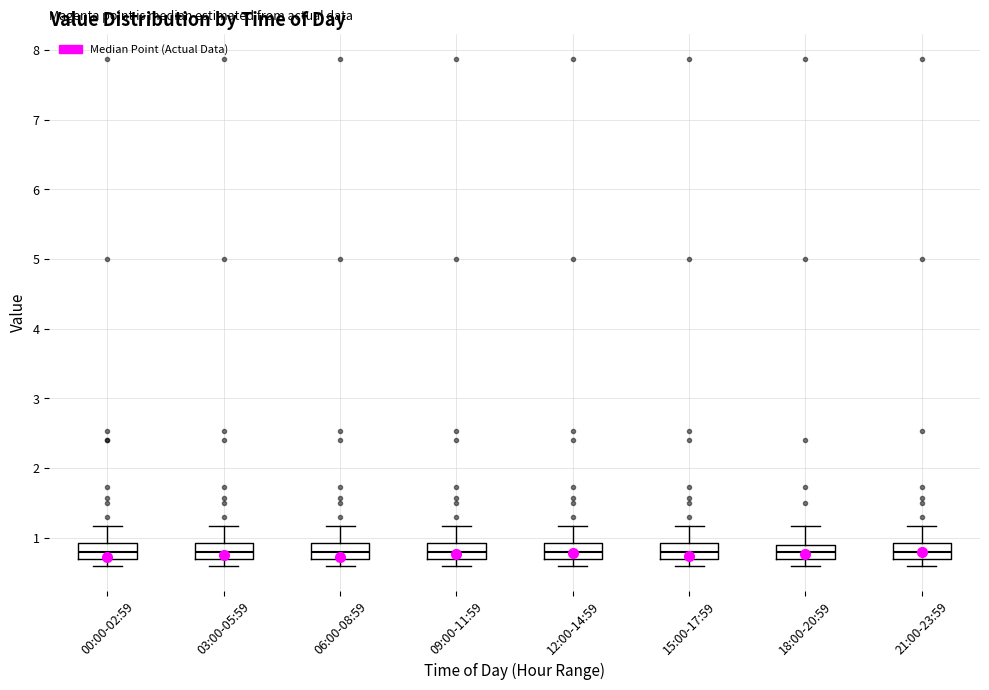

Where is the upper edge of the box for 06:00-08:59 on the y-axis? The values are not printed on the chart, so give them approximately, as read against the axis.

0.9